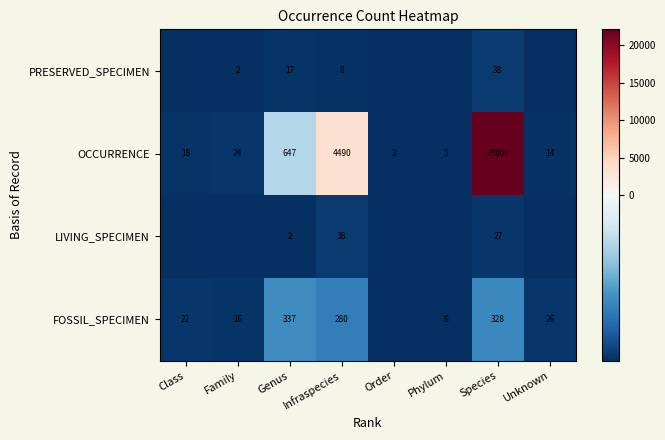

Rank the series at Species from lowest to highest value.

LIVING_SPECIMEN, PRESERVED_SPECIMEN, FOSSIL_SPECIMEN, OCCURRENCE